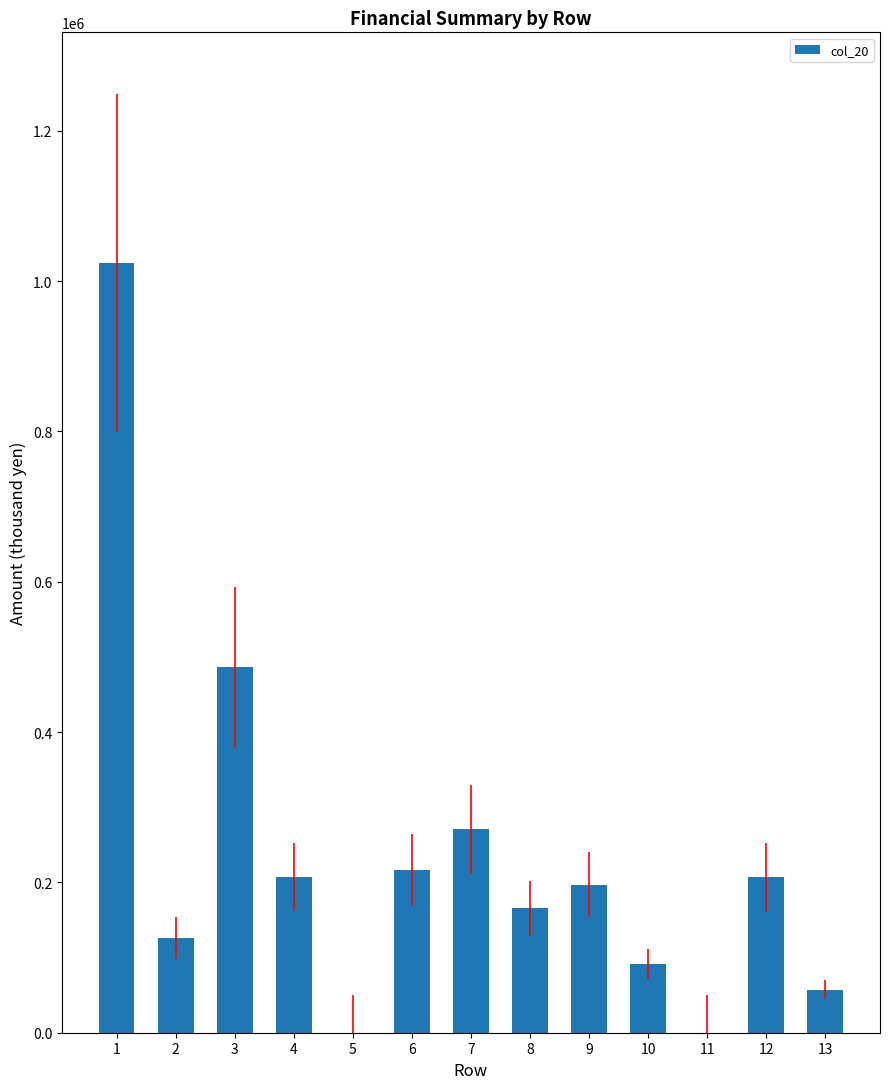

What is the sum of all values?

3048602